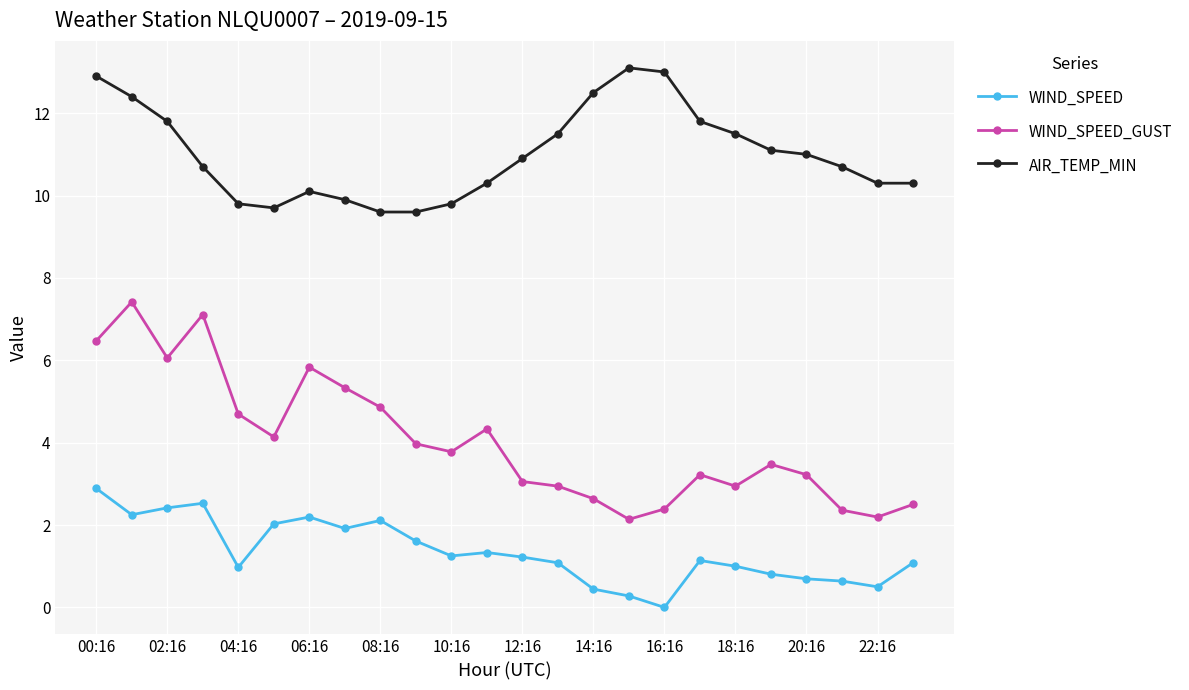

Does the chart display data point markers on the line(s)?

Yes